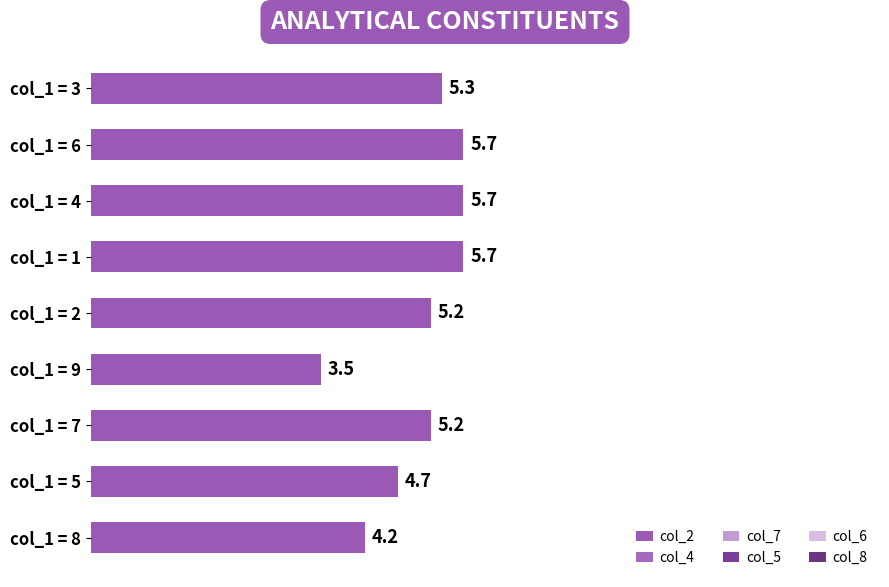

How many data points are less than 5?

3